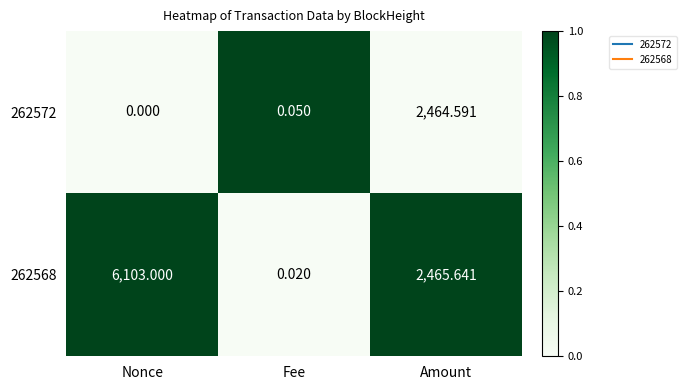

Is the value of 262568 at Nonce greater than the value of 262572 at Nonce?

Yes